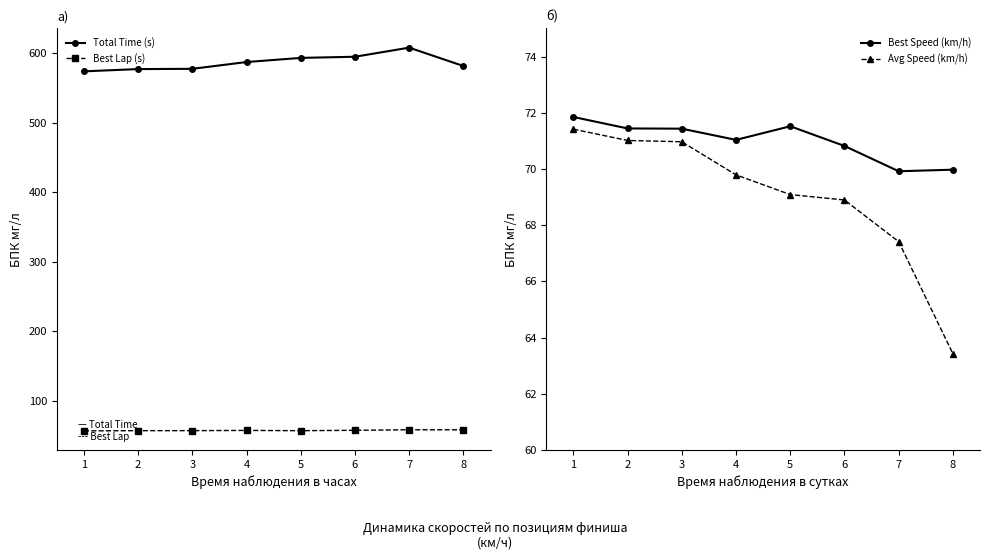

What is the value of the Average Speed point at the 4th from the left?

69.8